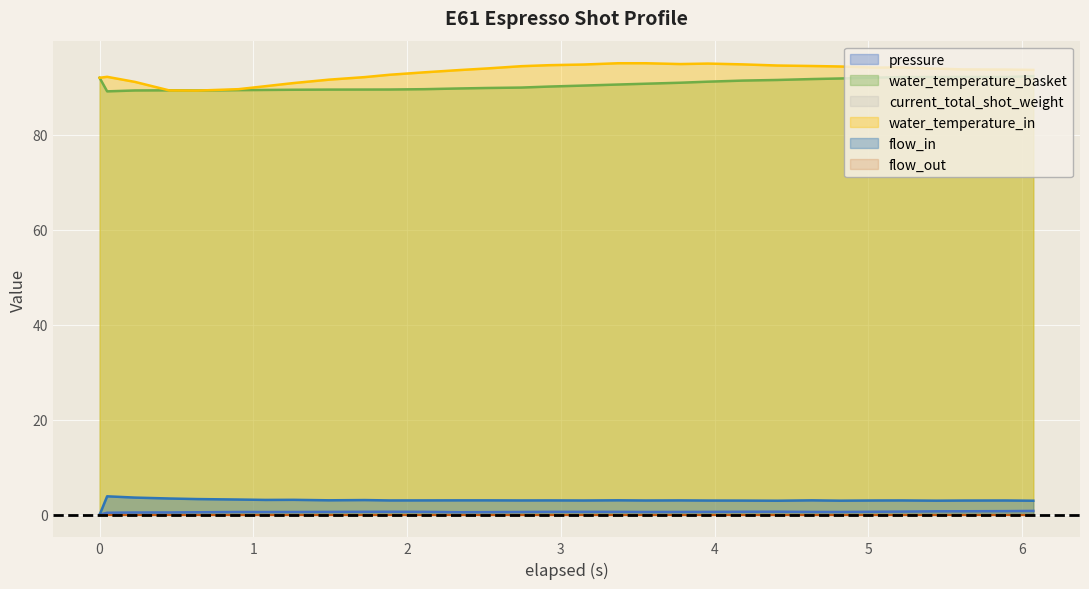

At which label does flow_in first exceed 3?

0.049